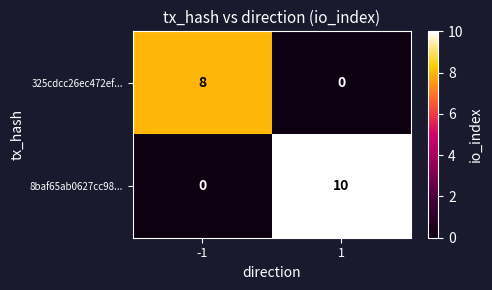

Is the value of 325cdcc26ec472ef... at 1 greater than the value of 8baf65ab0627cc98... at 1?

No